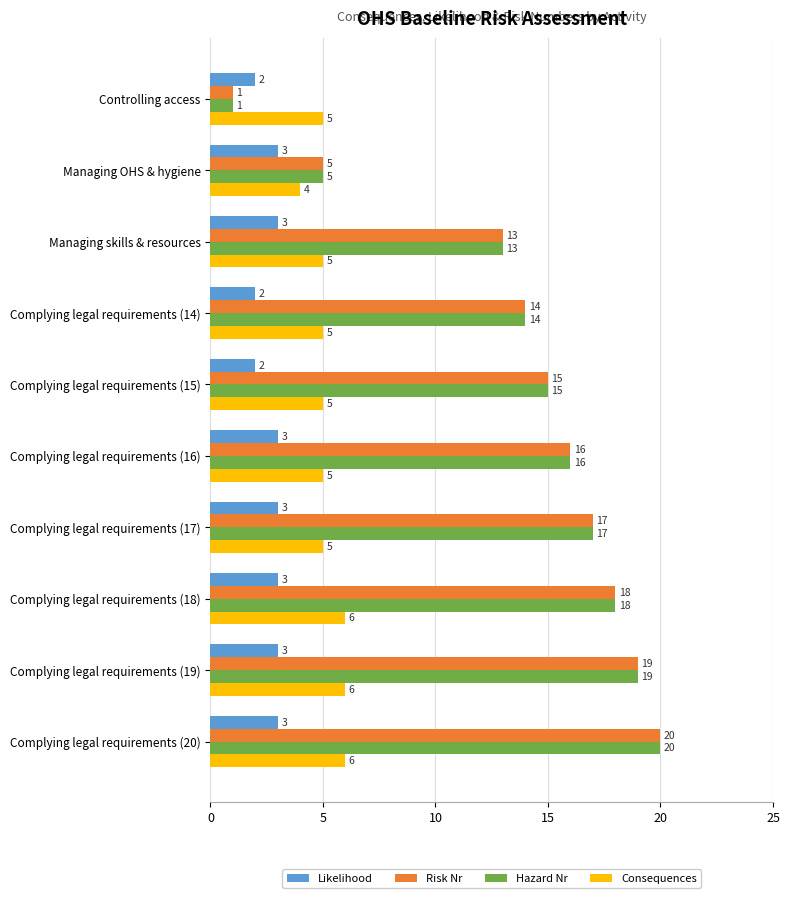

Count the Consequences values in the range 5 to 6.

9